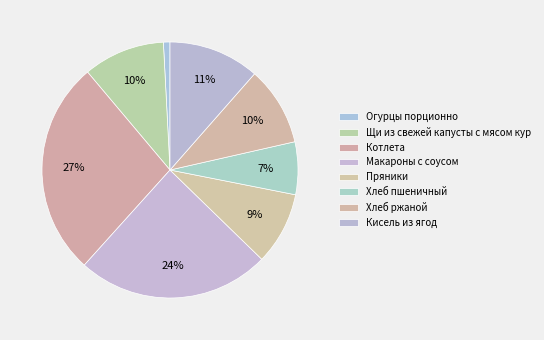

What percentage is the Пряники slice, to the nearest percent?

9%